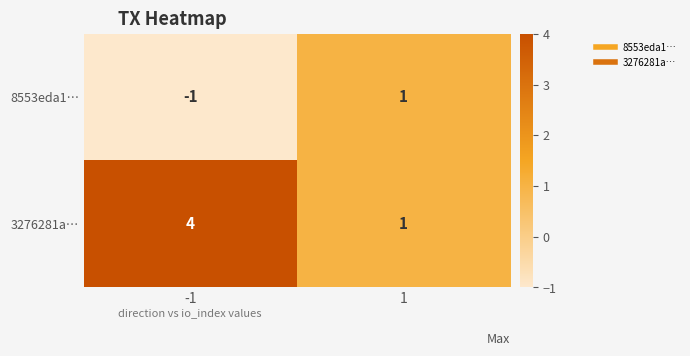

Which series has the largest total across all categories?

3276281a…